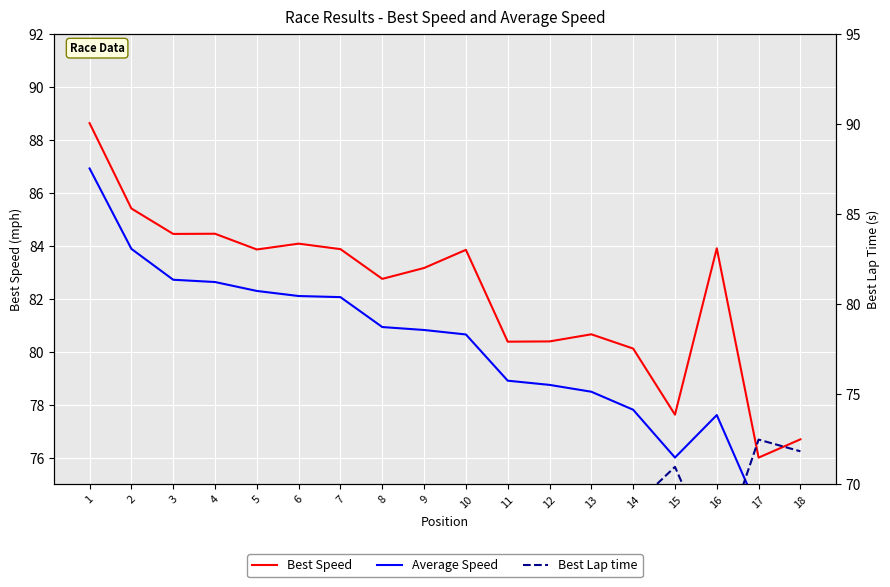

Rank the series by their maximum value, from highest to lowest.

Best Speed, Average Speed, Best Lap time